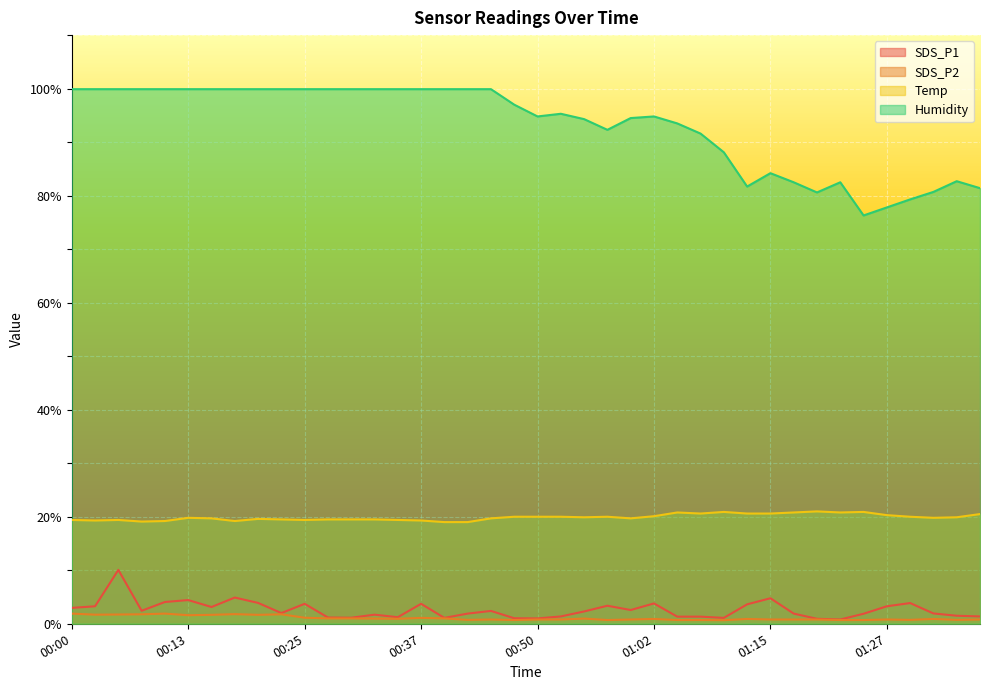

How many lines are shown in the chart?

4